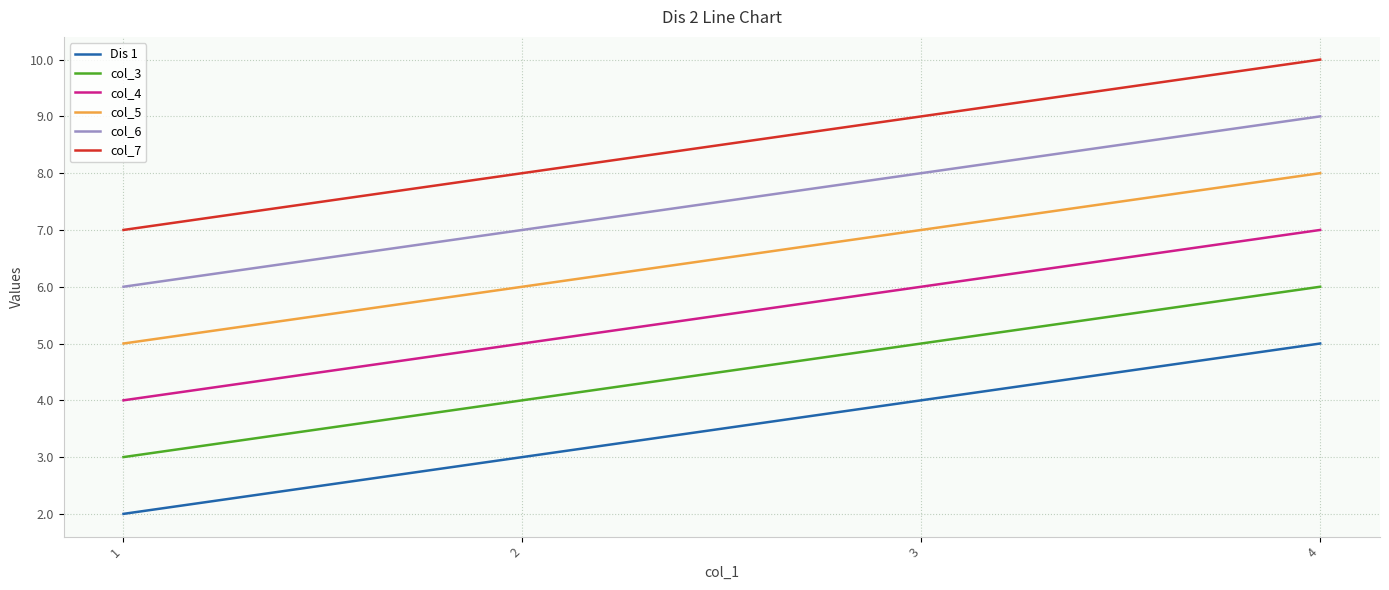

What is the difference between the maximum and minimum values in the col_4 series?

3